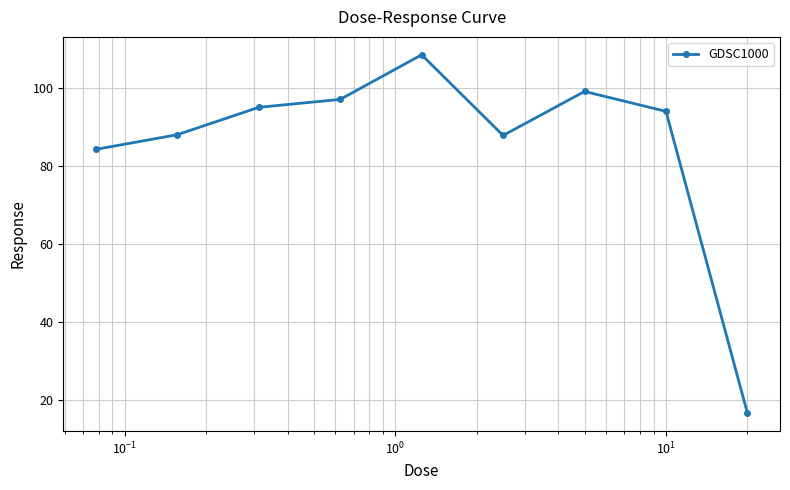

What is the smallest value displayed?

16.5